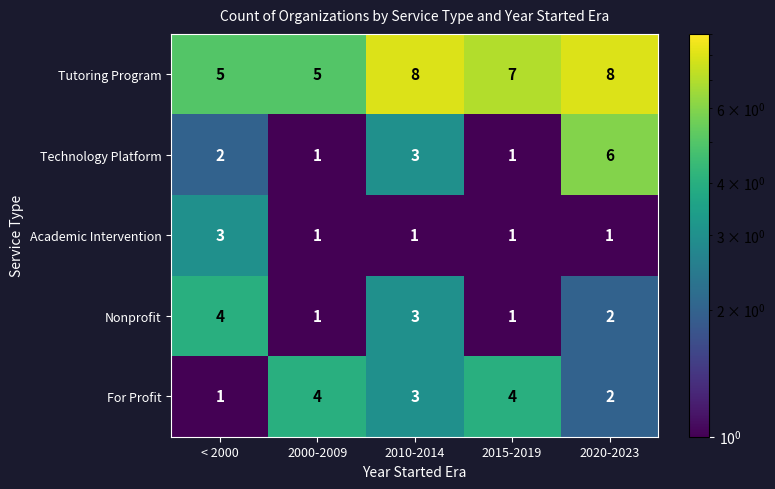

Reading left to right, transcribe all the data shown in this chart.

Tutoring Program: < 2000=5	2000-2009=5	2010-2014=8	2015-2019=7	2020-2023=8
Technology Platform: < 2000=2	2000-2009=1	2010-2014=3	2015-2019=1	2020-2023=6
Academic Intervention: < 2000=3	2000-2009=1	2010-2014=1	2015-2019=1	2020-2023=1
Nonprofit: < 2000=4	2000-2009=1	2010-2014=3	2015-2019=1	2020-2023=2
For Profit: < 2000=1	2000-2009=4	2010-2014=3	2015-2019=4	2020-2023=2